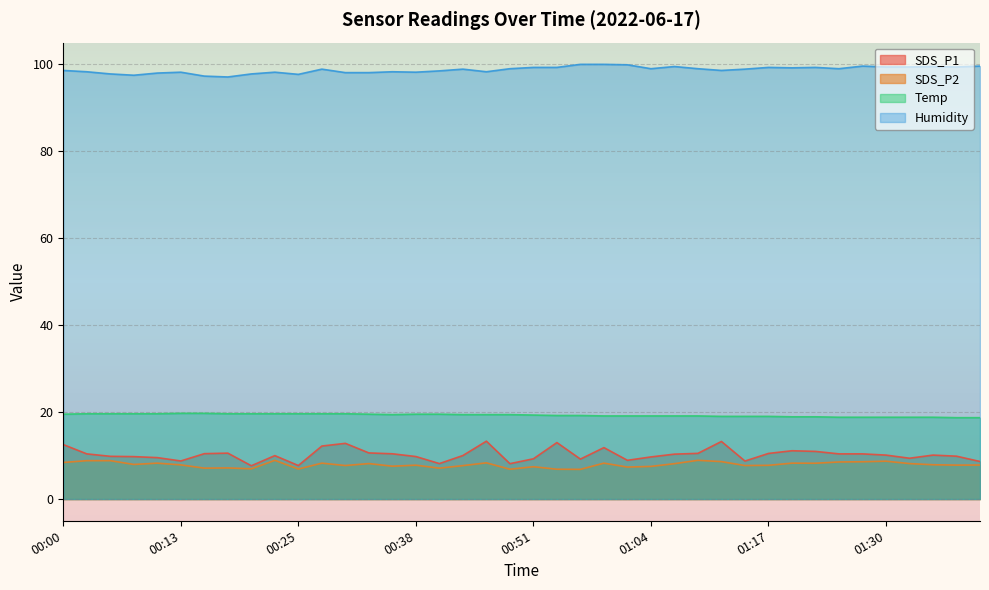

At which label does Humidity first exceed 98?

00:00